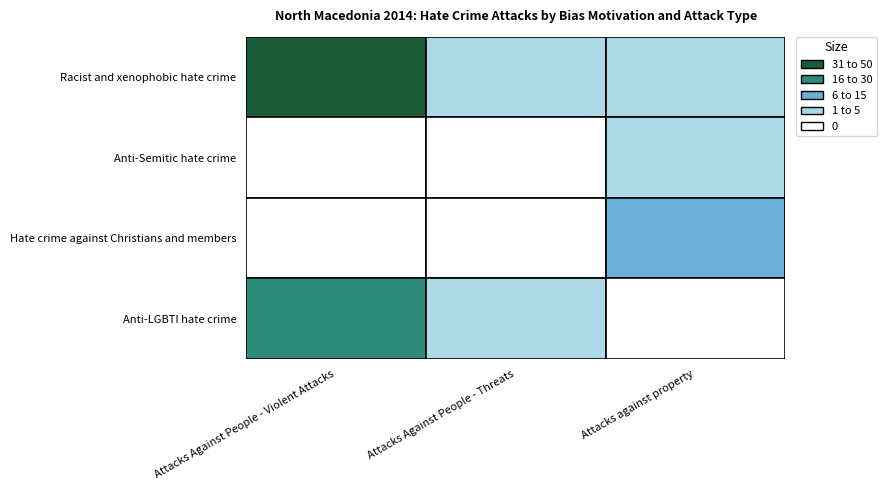

How many values in the Hate crime against Christians and members series exceed 0?

1